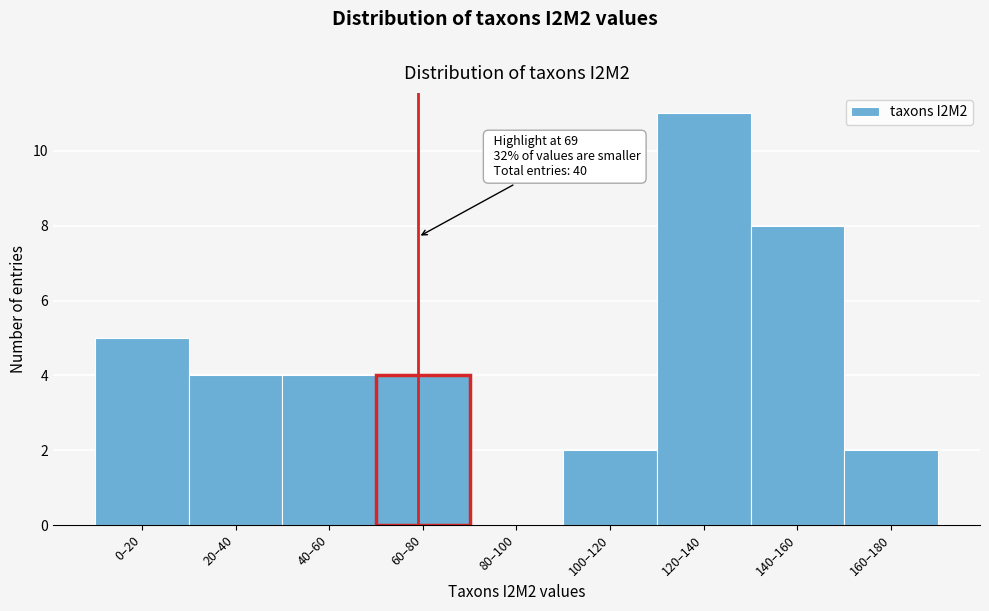

Reading left to right, list all the values displayed in this chart.

0–20=5	20–40=4	40–60=4	60–80=4	80–100=0	100–120=2	120–140=11	140–160=8	160–180=2